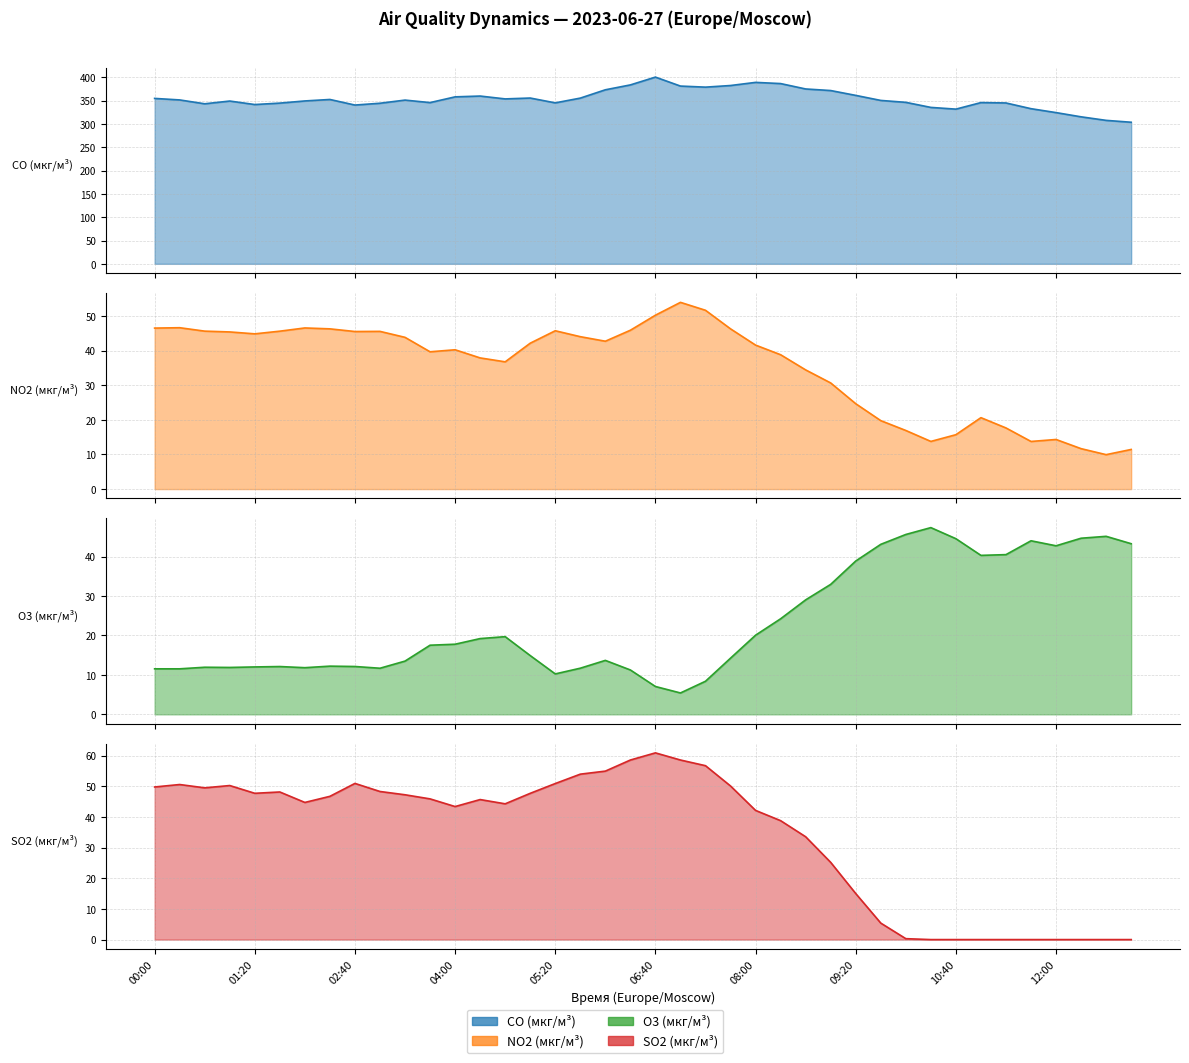

At how many categories does at least one series exceed 315?

38